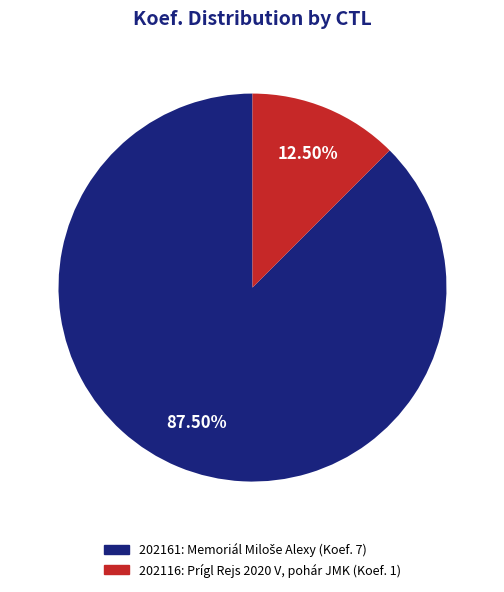

What percentage do 202116 and 202161 together represent?

100.0%